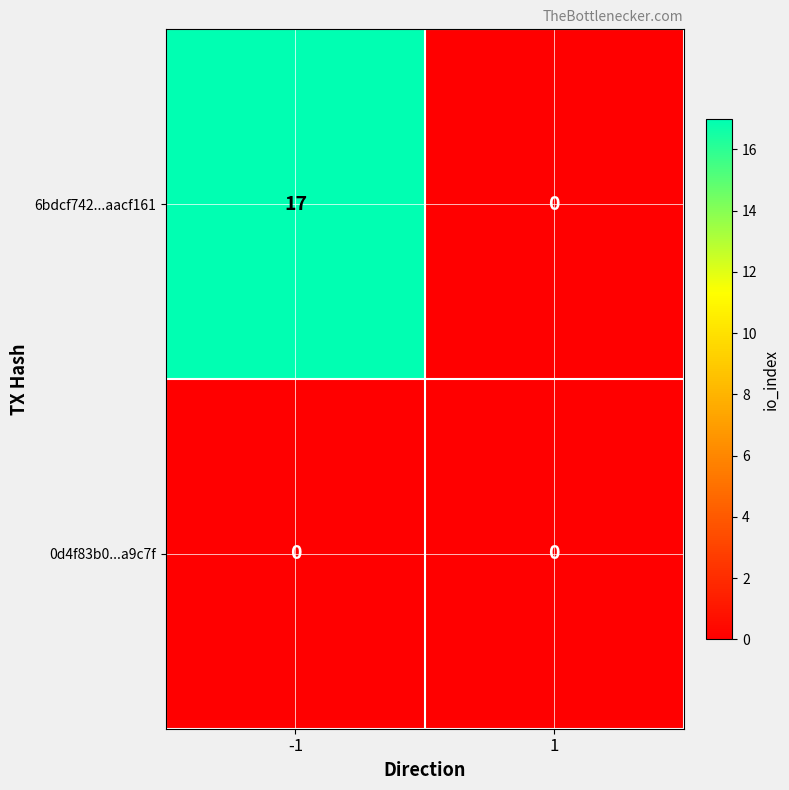

Is it true that 0d4f83b0...a9c7f equals 0 at 1?

True